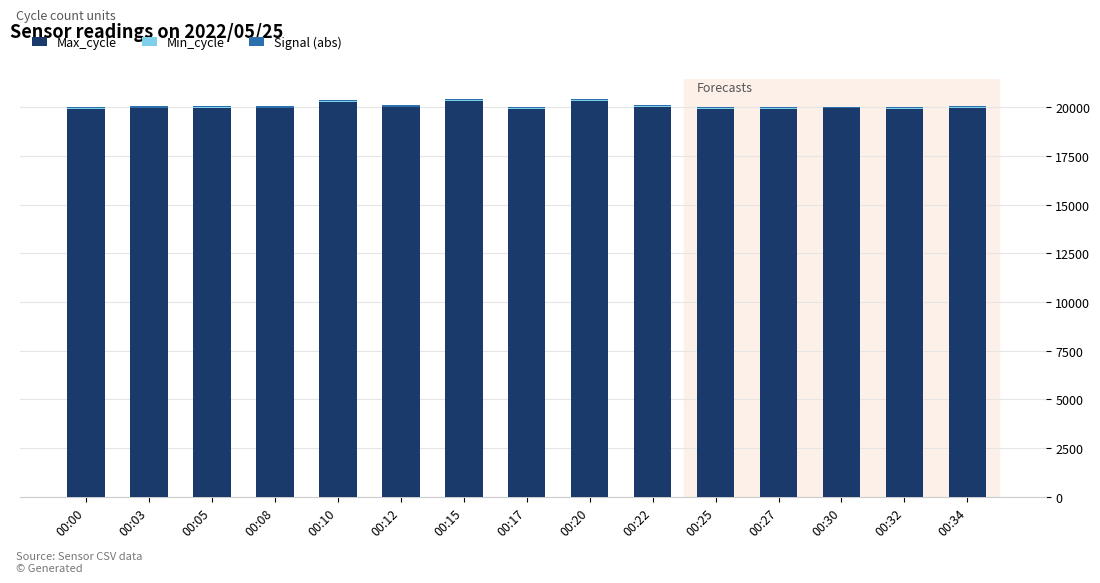

How many categories are shown in the chart?

15